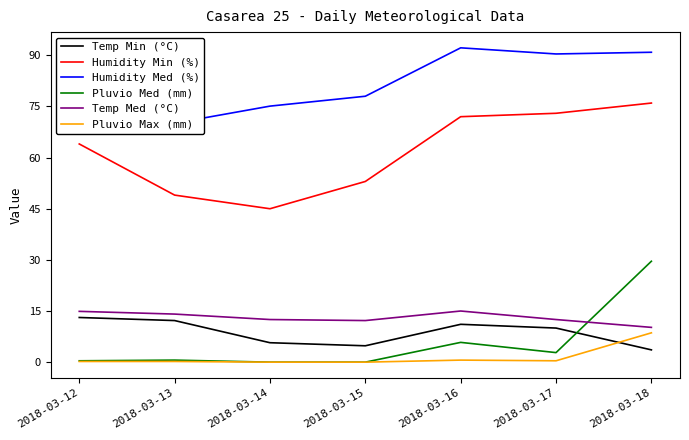

Which series changed the most between 2018-03-16 and 2018-03-18?

Pluvio Med (mm)